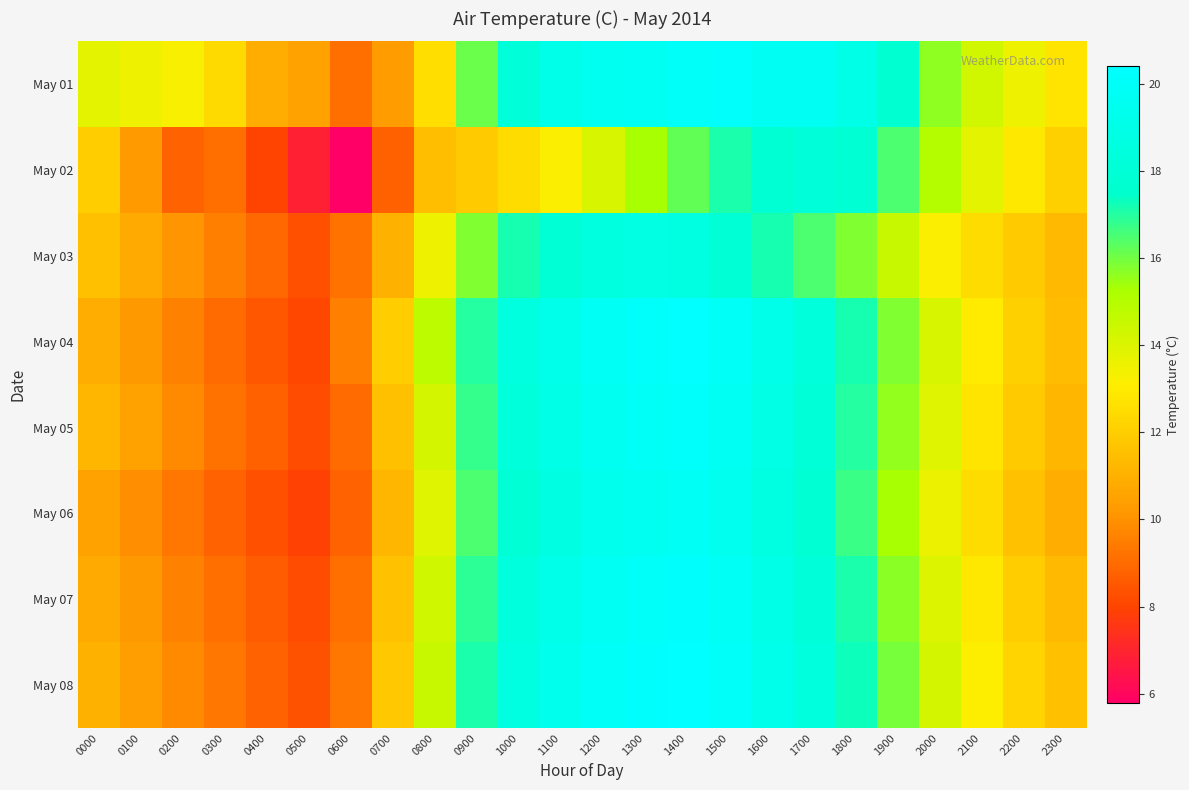

How many data points does each series have?

24